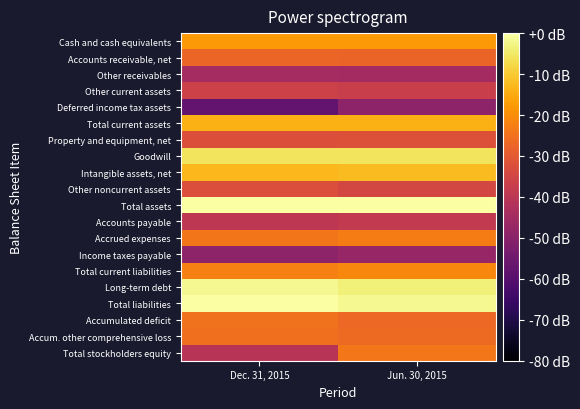

At which category is the sum across all series the highest?

Jun. 30, 2015